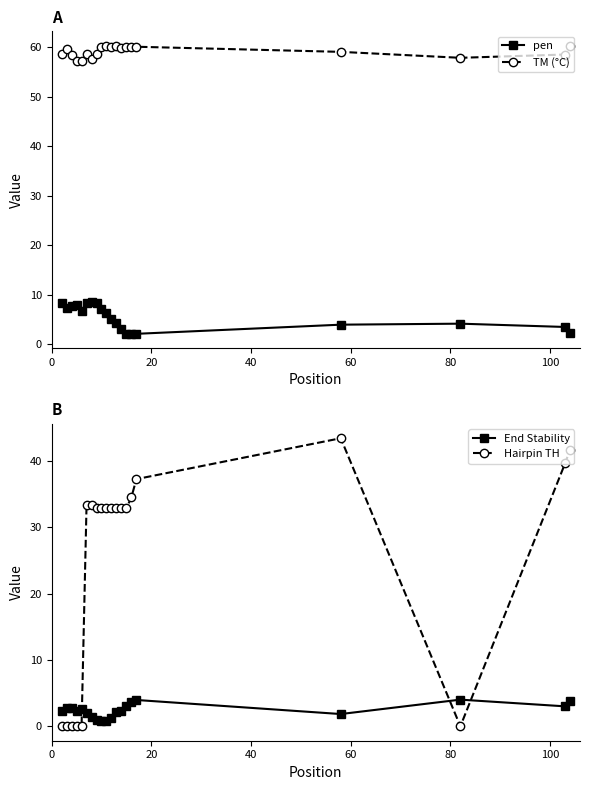

What is the value of the TM (°C) point at the 11th from the left?

60.0